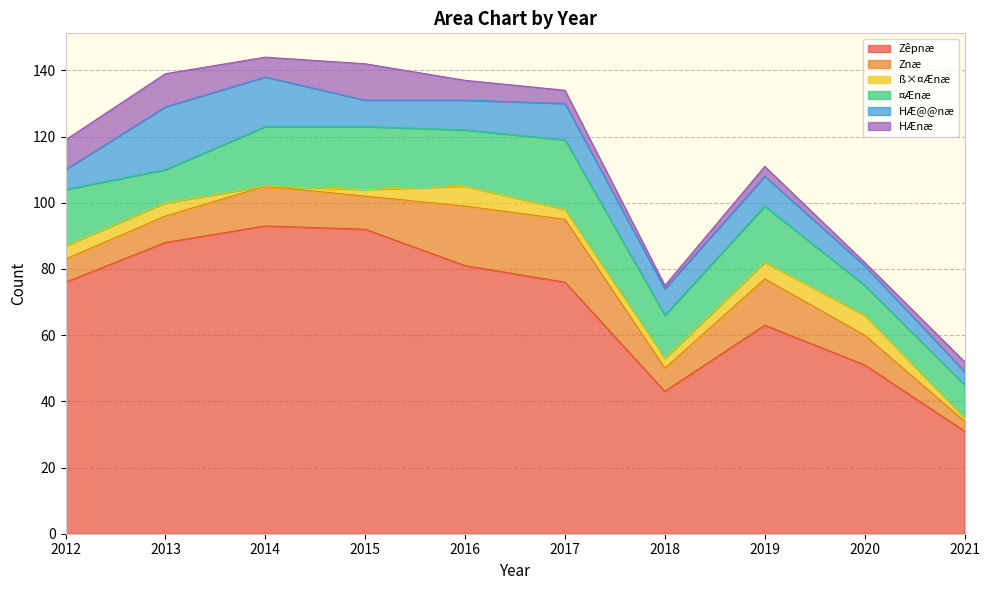

Reading right to left, list all the values displayed in this chart.

Zêpnæ: 2021=31	2020=51	2019=63	2018=43	2017=76	2016=81	2015=92	2014=93	2013=88	2012=76
Znæ: 2021=3	2020=9	2019=14	2018=7	2017=19	2016=18	2015=10	2014=12	2013=8	2012=7
ß×¤Ænæ: 2021=1	2020=6	2019=5	2018=3	2017=3	2016=6	2015=2	2014=0	2013=4	2012=4
¤Ænæ: 2021=10	2020=9	2019=17	2018=13	2017=21	2016=17	2015=19	2014=18	2013=10	2012=17
HÆ@@næ: 2021=4	2020=6	2019=9	2018=8	2017=11	2016=9	2015=8	2014=15	2013=19	2012=6
HÆnæ: 2021=3	2020=1	2019=3	2018=1	2017=4	2016=6	2015=11	2014=6	2013=10	2012=9